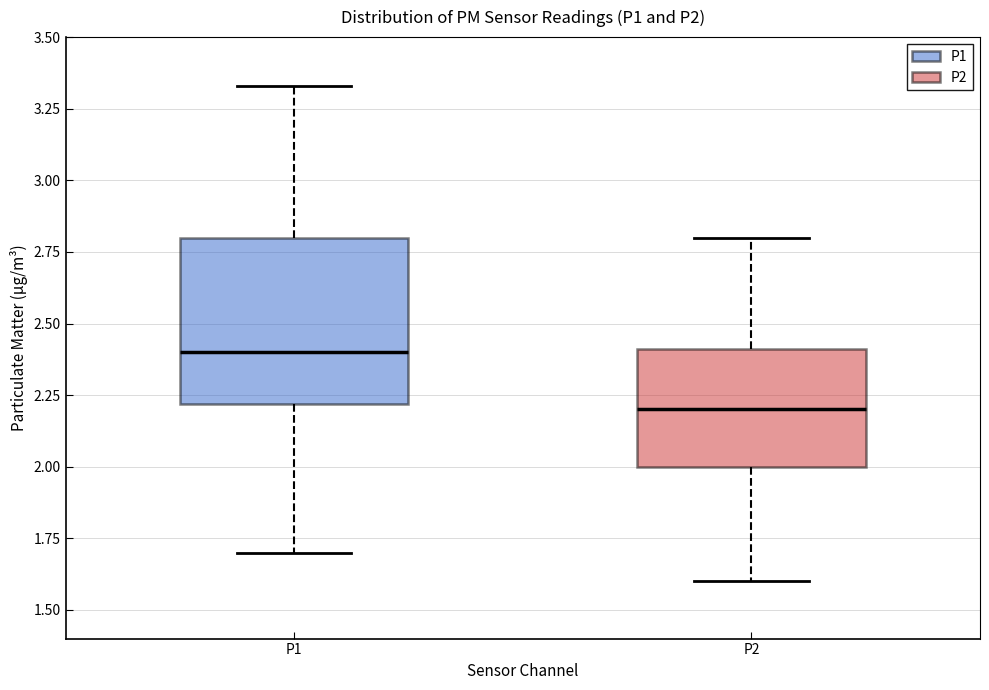

Comparing the boxes themselves (not the whiskers), which one is the tallest?

P1